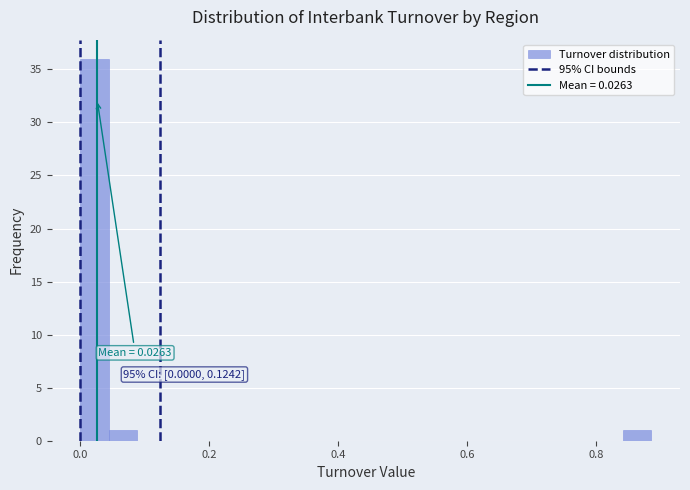

Read against the x-axis, roughly where is the centre of the tallest bar?

0.02